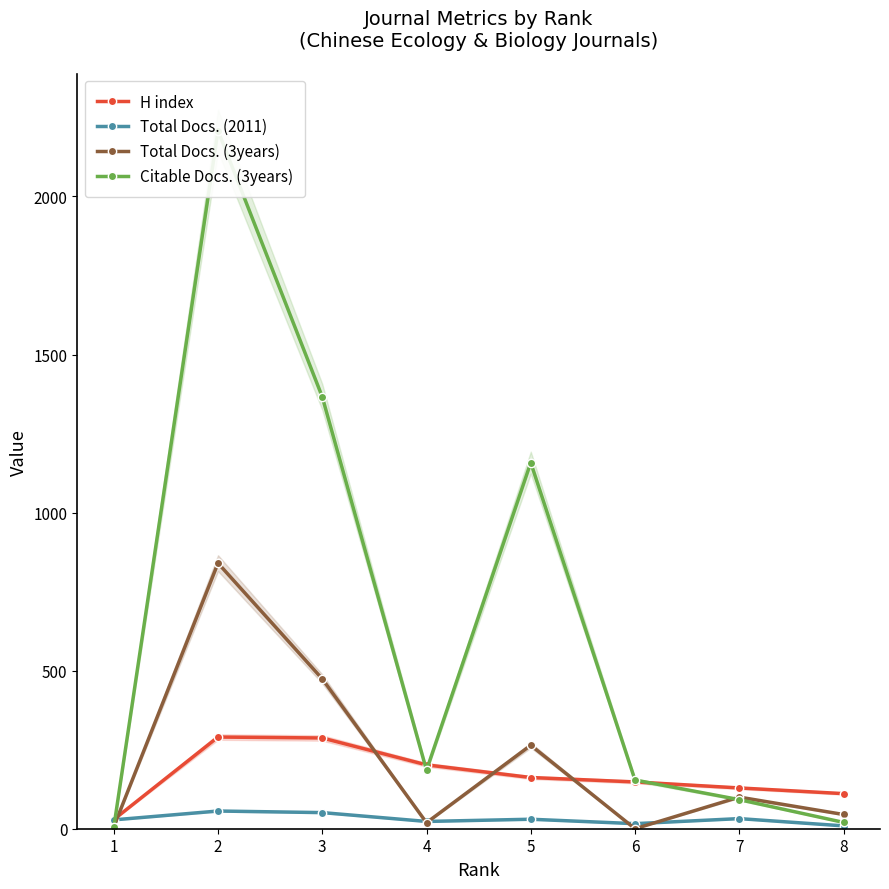

How many Total Docs. (2011) values are between 23 and 51?

5